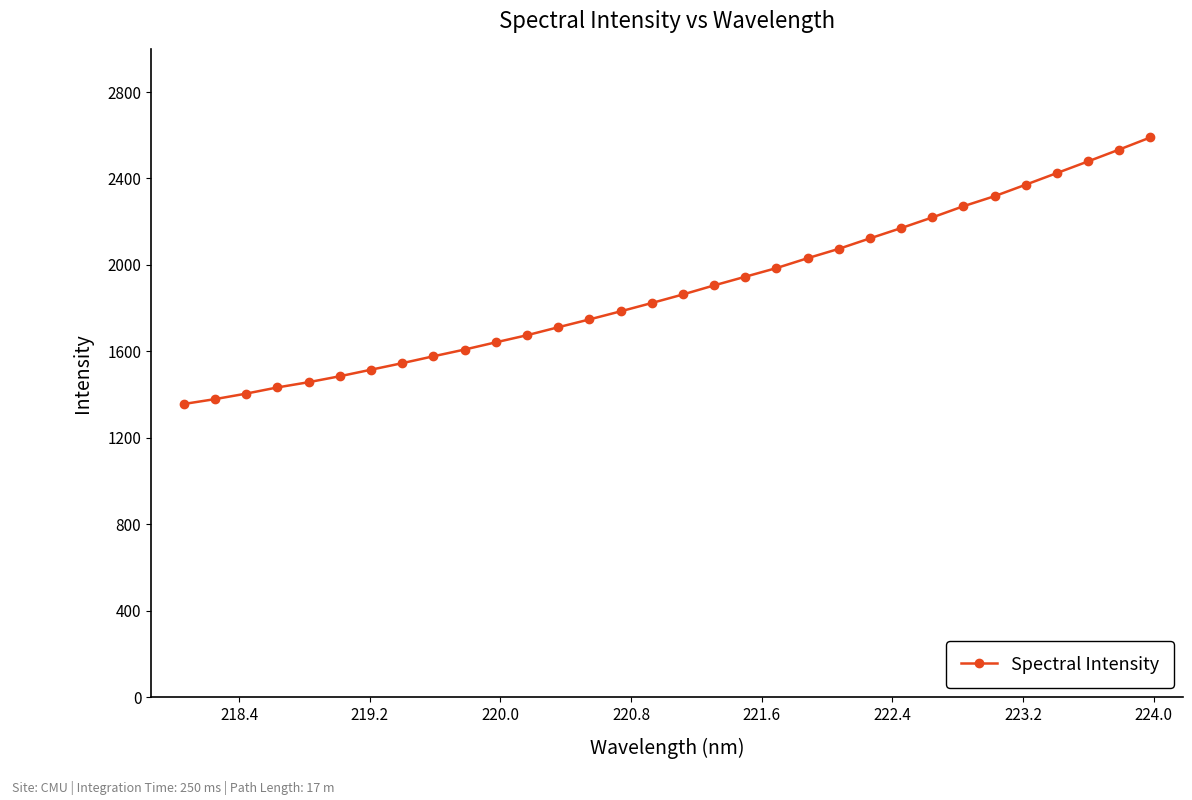

What is the smallest value displayed?

1356.1